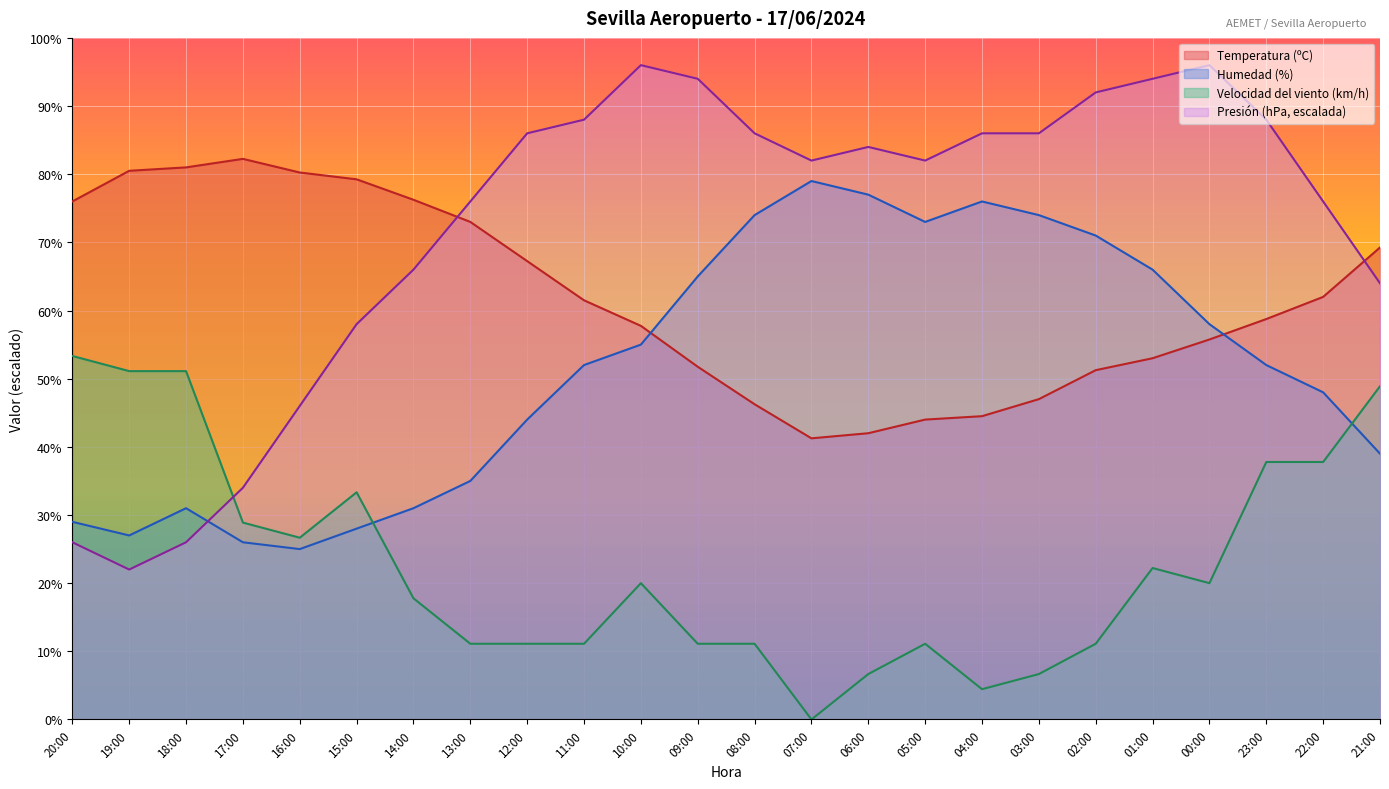

Which series has the largest total across all categories?

Presión (hPa, escalada)